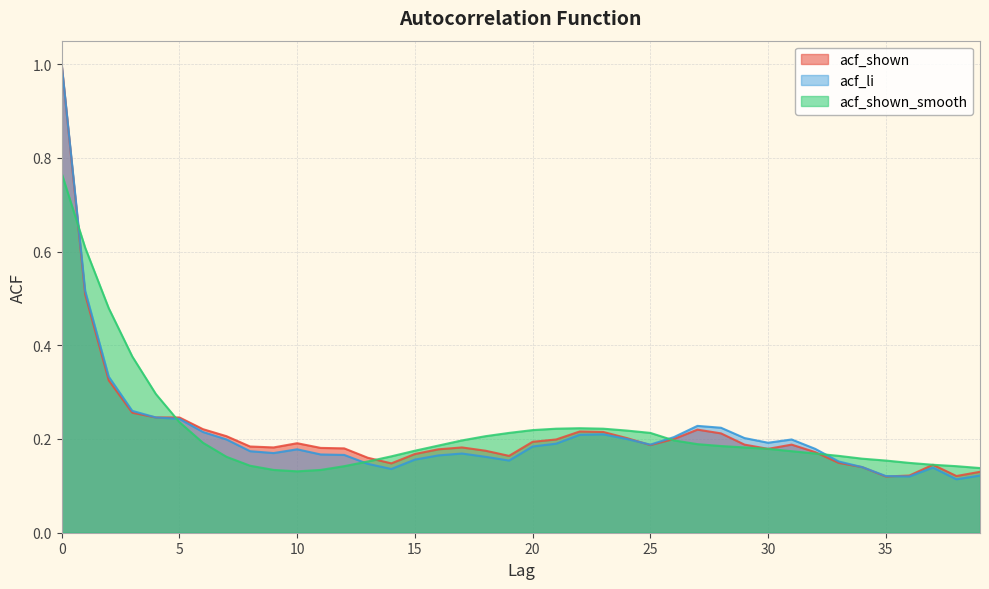

Reading left to right, what are all the values shown in this chart?

acf_shown: 0=1.0	1=0.5	2=0.3	3=0.3	4=0.2	5=0.2	6=0.2	7=0.2	8=0.2	9=0.2	10=0.2	11=0.2	12=0.2	13=0.2	14=0.1	15=0.2	16=0.2	17=0.2	18=0.2	19=0.2	20=0.2	21=0.2	22=0.2	23=0.2	24=0.2	25=0.2	26=0.2	27=0.2	28=0.2	29=0.2	30=0.2	31=0.2	32=0.2	33=0.1	34=0.1	35=0.1	36=0.1	37=0.1	38=0.1	39=0.1
acf_li: 0=1.0	1=0.5	2=0.3	3=0.3	4=0.2	5=0.2	6=0.2	7=0.2	8=0.2	9=0.2	10=0.2	11=0.2	12=0.2	13=0.1	14=0.1	15=0.2	16=0.2	17=0.2	18=0.2	19=0.2	20=0.2	21=0.2	22=0.2	23=0.2	24=0.2	25=0.2	26=0.2	27=0.2	28=0.2	29=0.2	30=0.2	31=0.2	32=0.2	33=0.2	34=0.1	35=0.1	36=0.1	37=0.1	38=0.1	39=0.1
acf_shown_smooth: 0=0.8	1=0.6	2=0.5	3=0.4	4=0.3	5=0.2	6=0.2	7=0.2	8=0.1	9=0.1	10=0.1	11=0.1	12=0.1	13=0.2	14=0.2	15=0.2	16=0.2	17=0.2	18=0.2	19=0.2	20=0.2	21=0.2	22=0.2	23=0.2	24=0.2	25=0.2	26=0.2	27=0.2	28=0.2	29=0.2	30=0.2	31=0.2	32=0.2	33=0.2	34=0.2	35=0.2	36=0.1	37=0.1	38=0.1	39=0.1